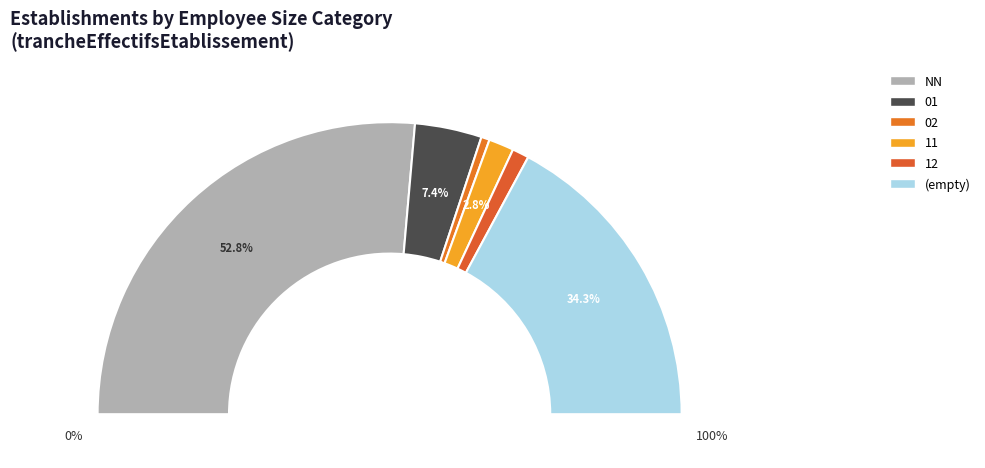

To the nearest percent, what percentage of the pie is 02?

1%